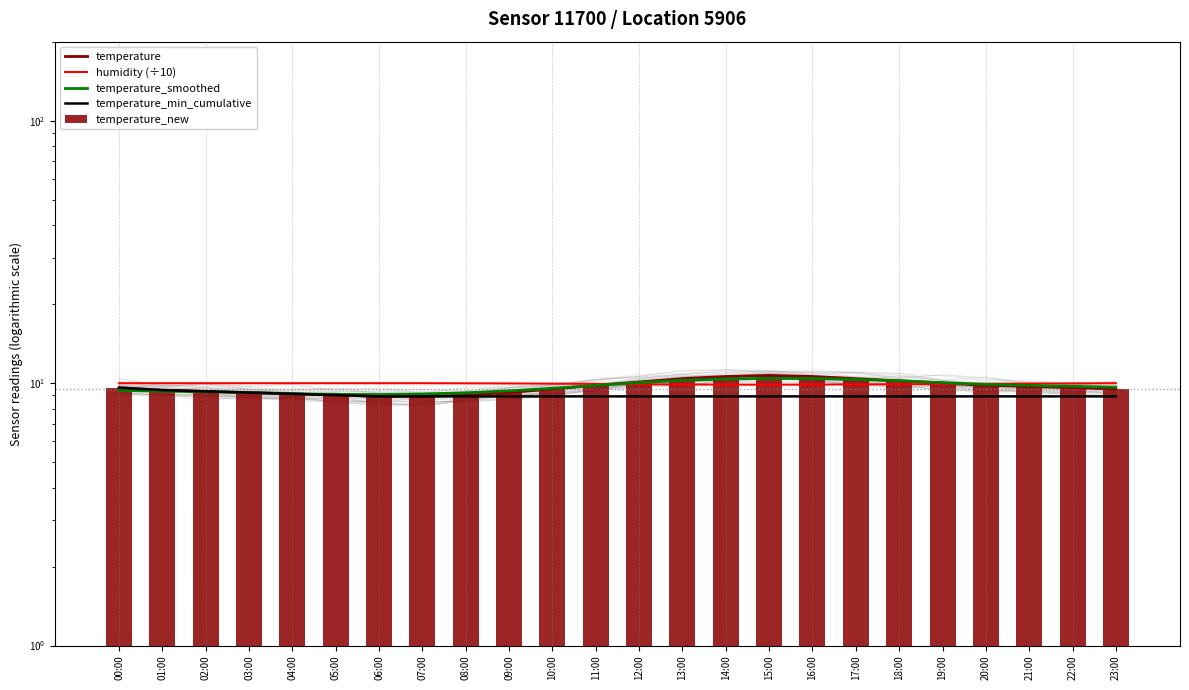

Are the bars horizontal?

No